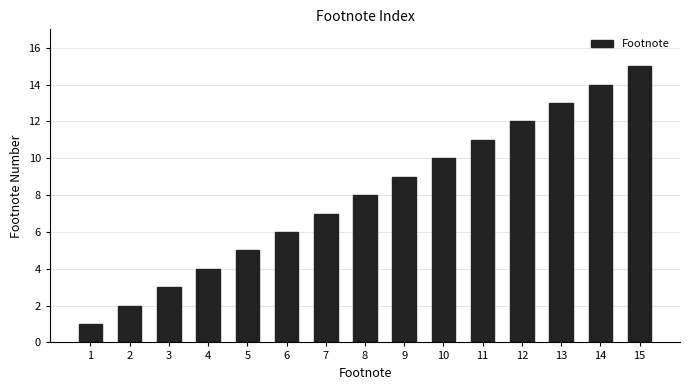

Reading left to right, what are all the values shown in this chart?

1=1	2=2	3=3	4=4	5=5	6=6	7=7	8=8	9=9	10=10	11=11	12=12	13=13	14=14	15=15